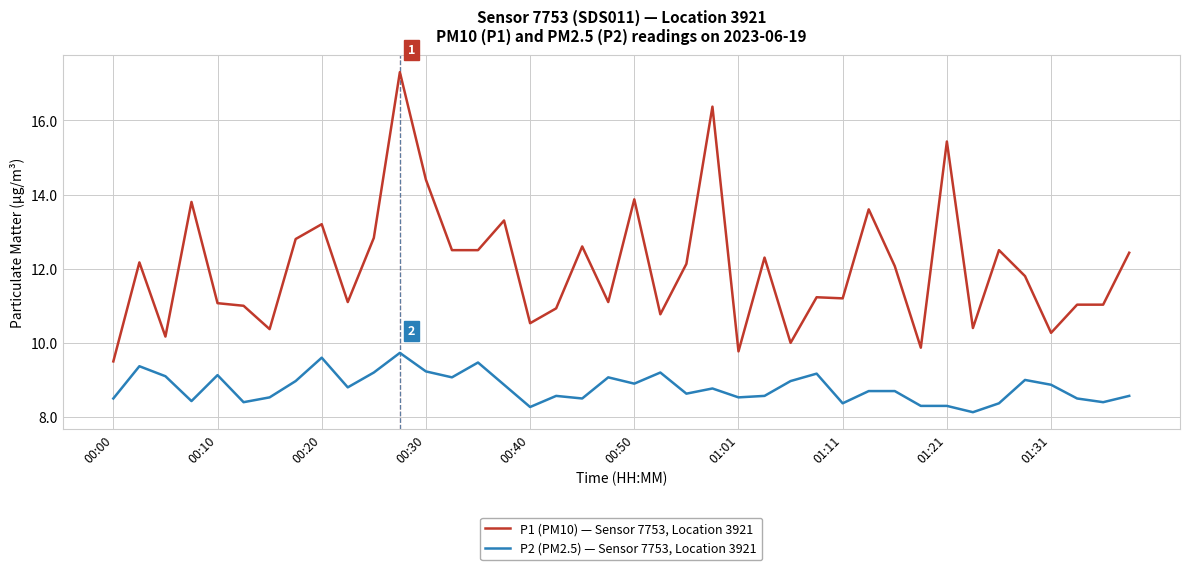

List the series in order of their overall mean, lowest first.

P2 (PM2.5) — Sensor 7753, Location 3921, P1 (PM10) — Sensor 7753, Location 3921